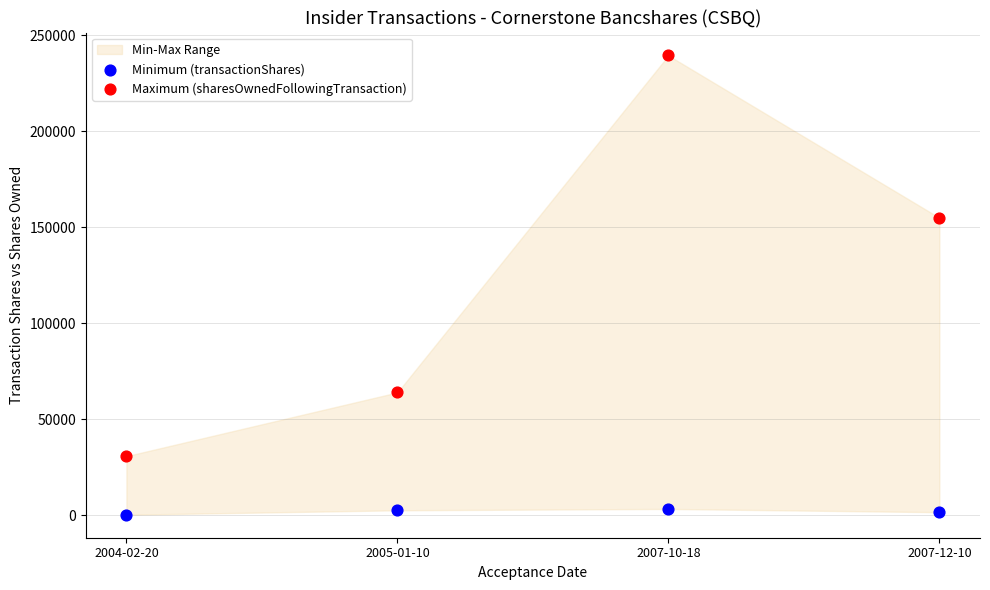

Which series has the largest total across all categories?

Maximum (sharesOwnedFollowingTransaction)